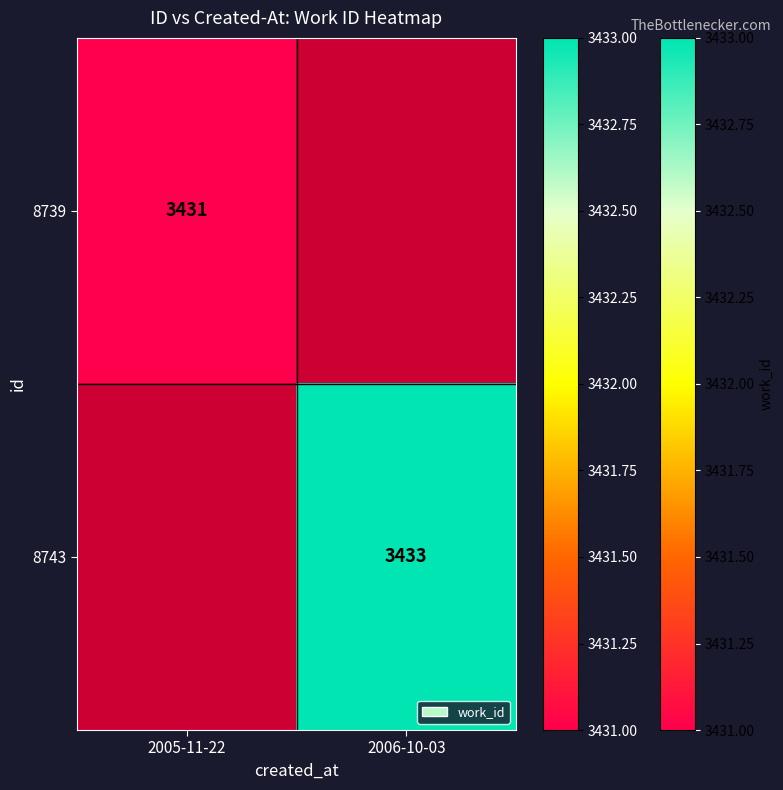

At which category does the chart reach its peak across all series?

2006-10-03